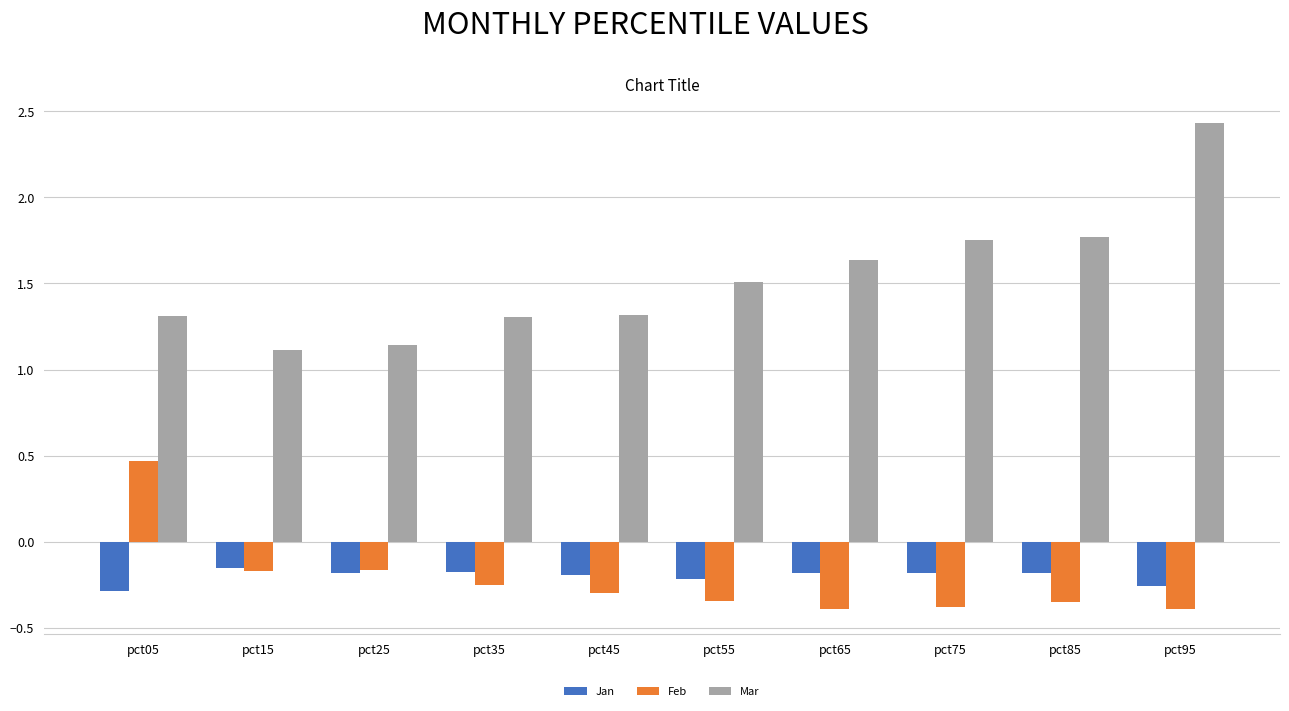

What is the difference between the highest and lowest values at pct75?

2.1